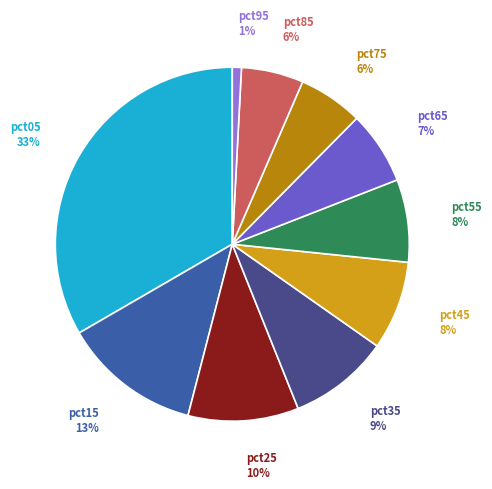

The pct15 slice represents 13% of the pie. True or false?

True